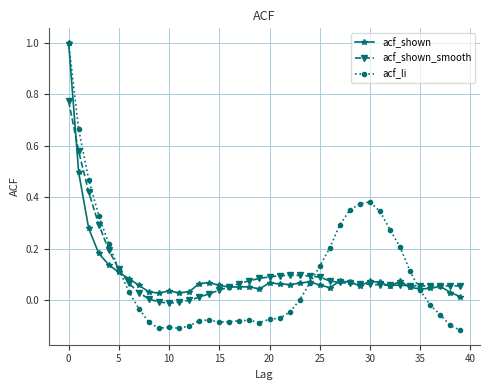

What is the highest value of the acf_li series?

1.0